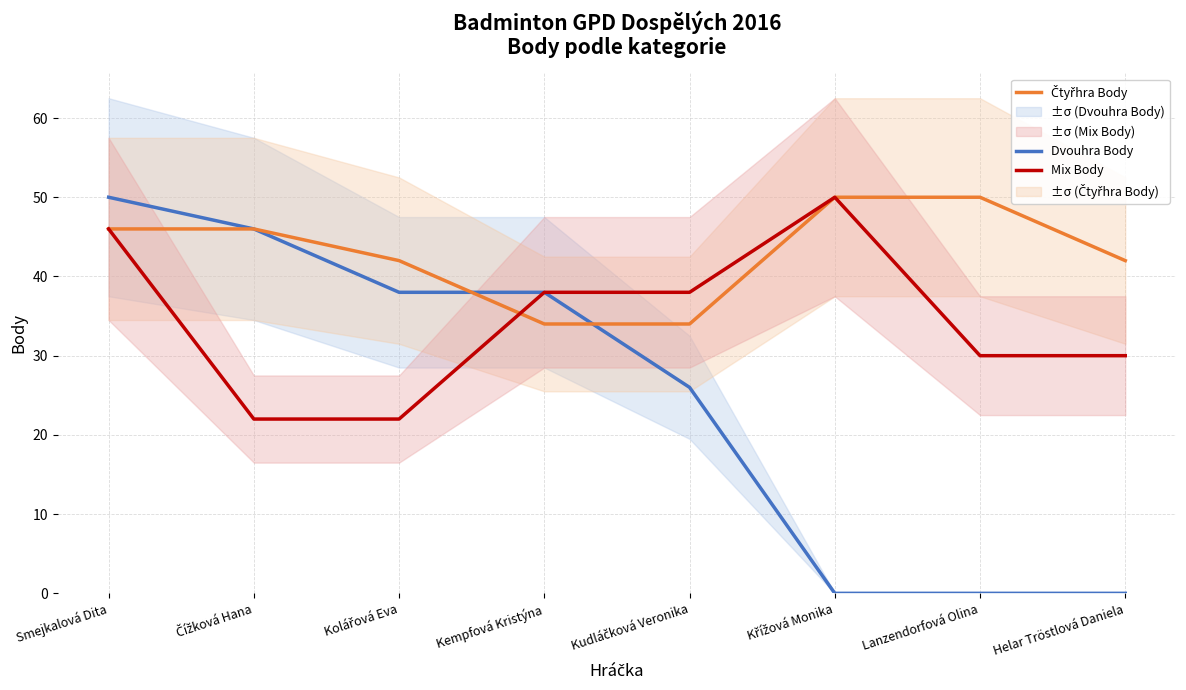

What is the difference between the maximum and minimum values in the Čtyřhra Body series?

16